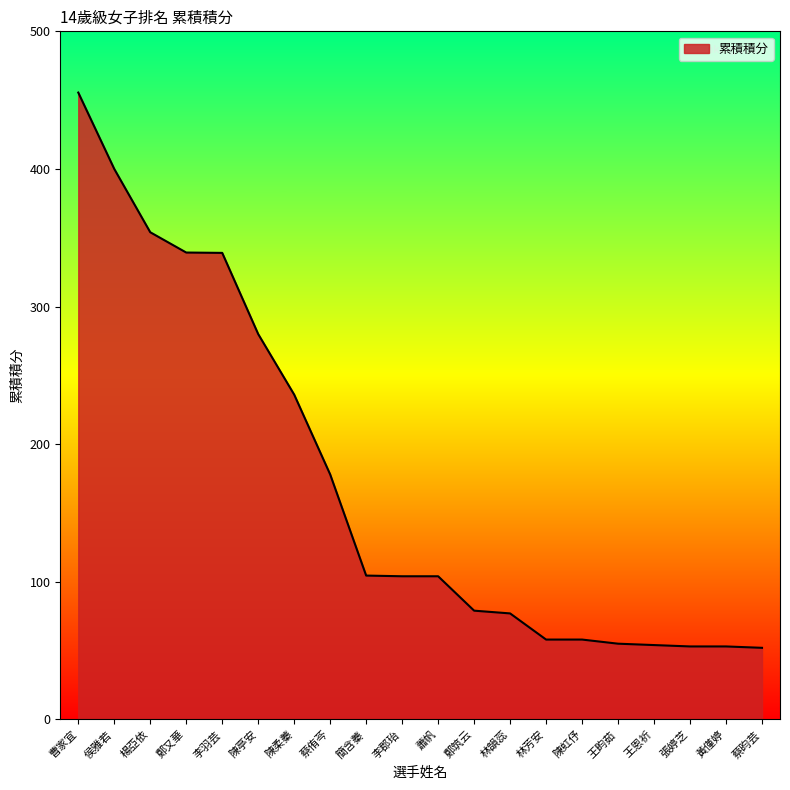

Where is the data nearest to the value 253?

陳柔蓁